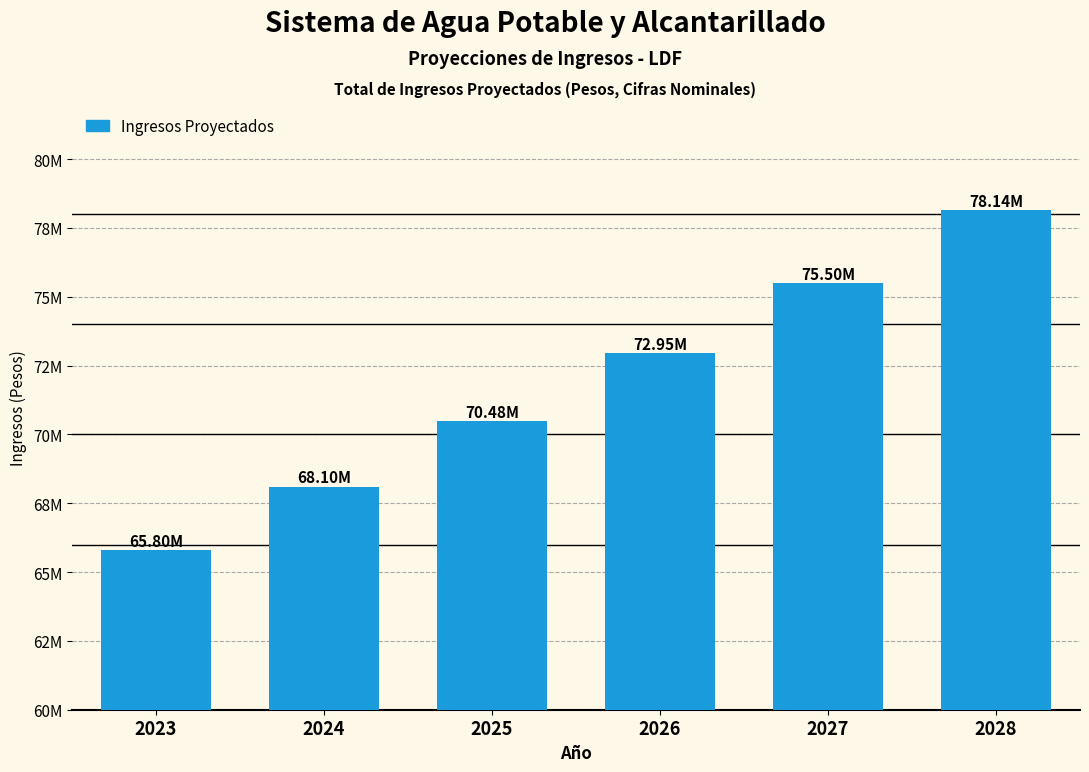

Are the bars horizontal?

No